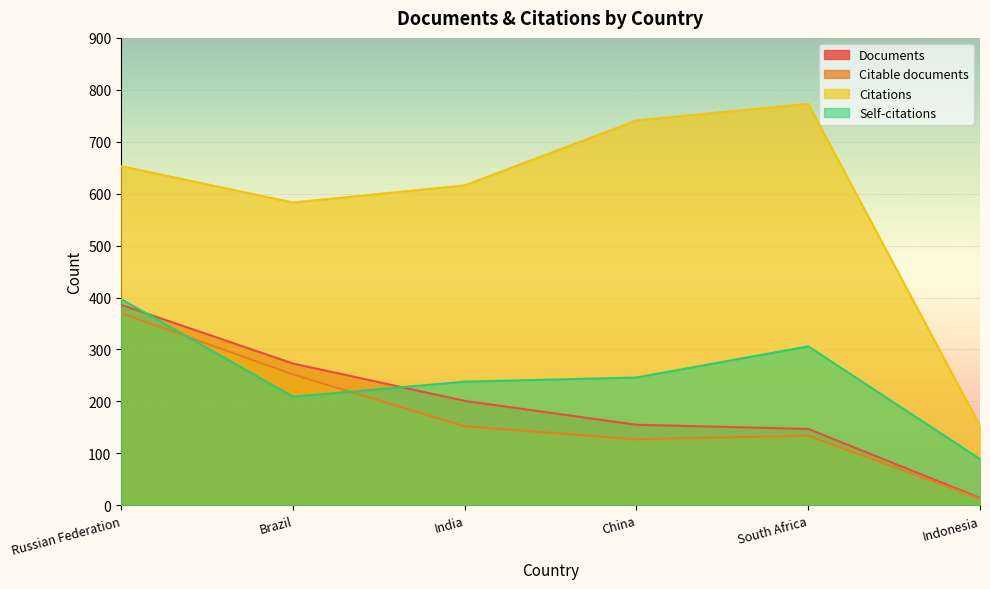

How many lines are shown in the chart?

4